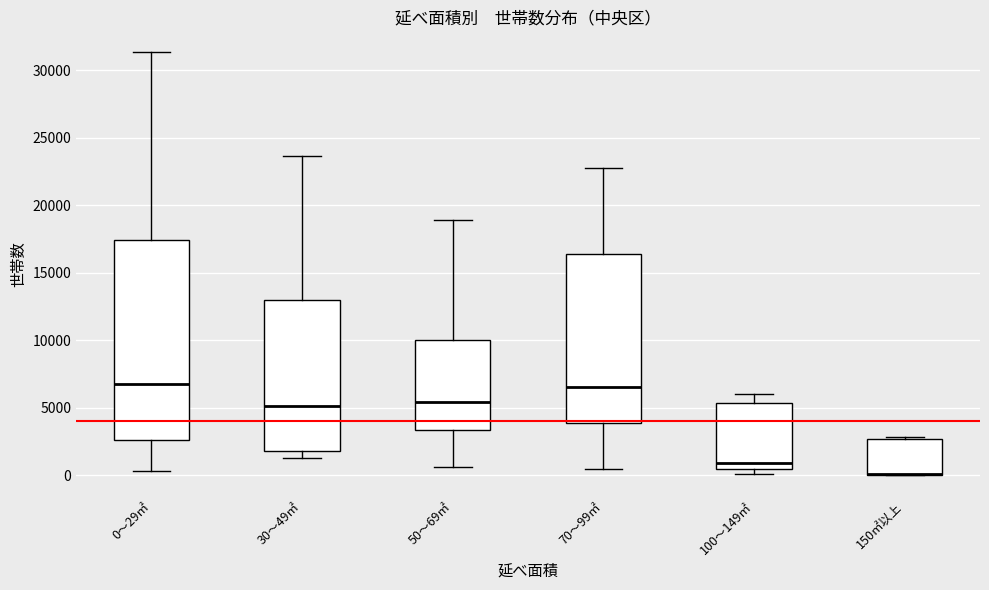

Comparing the boxes themselves (not the whiskers), which one is the tallest?

0～29㎡